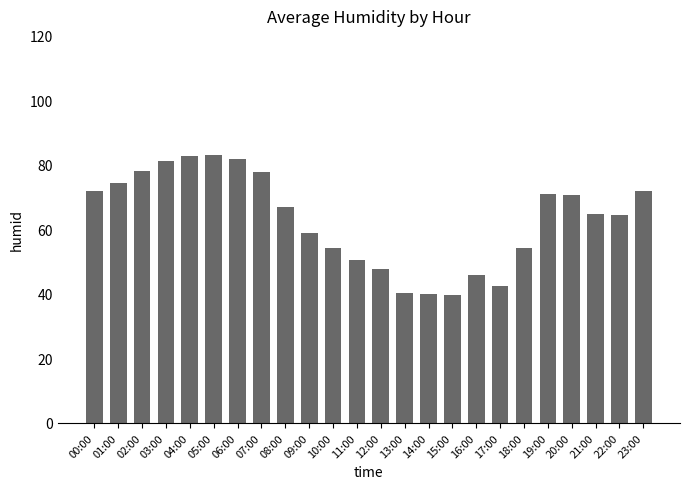

What is the change in value from 07:00 to 10:00?

-23.5